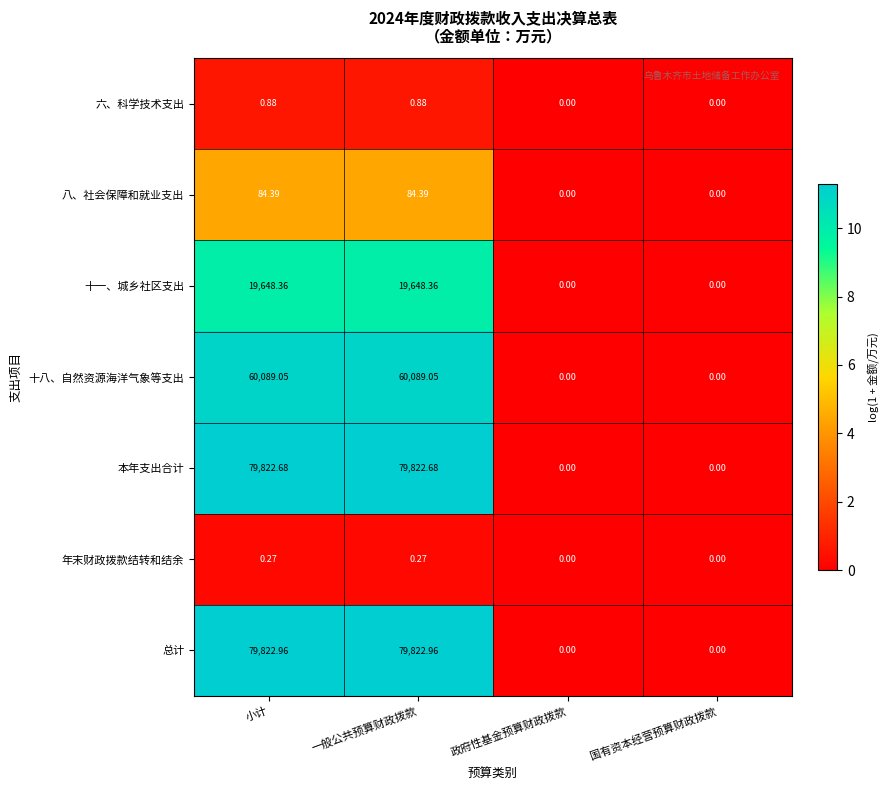

Which series has the widest spread of values?

总计